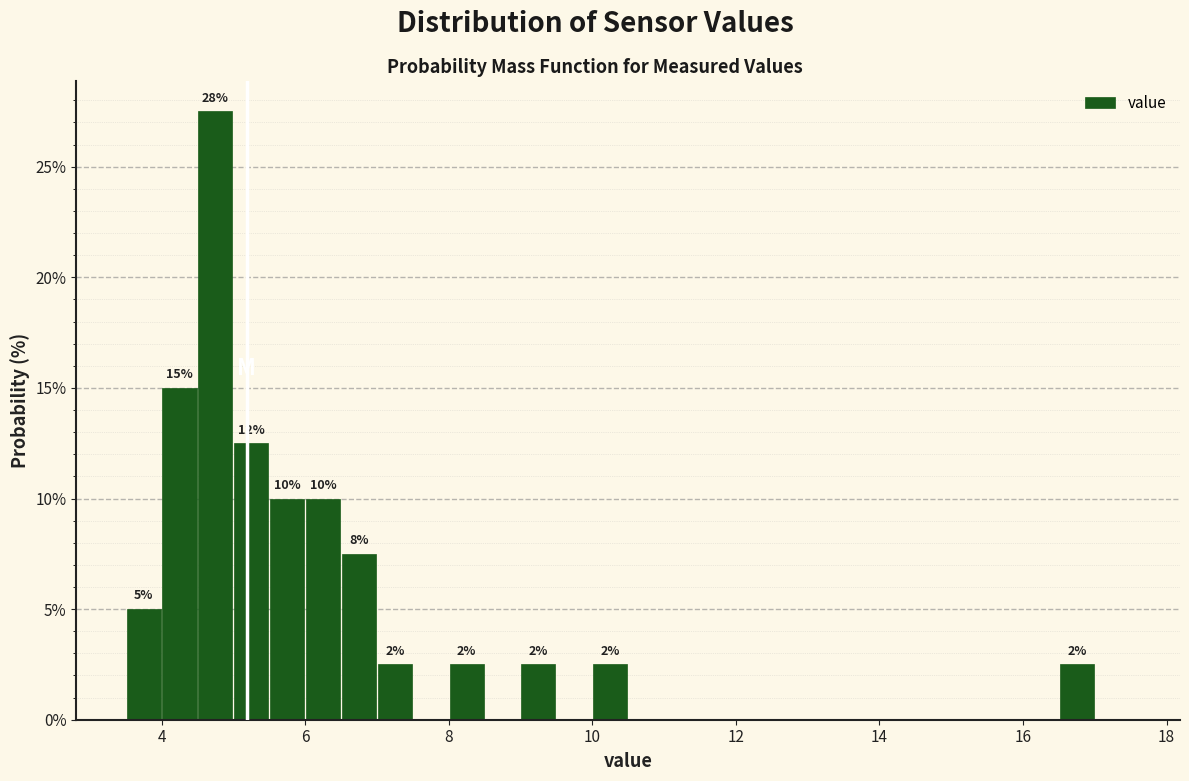

Read against the x-axis, roughly where is the centre of the tallest bar?

4.8